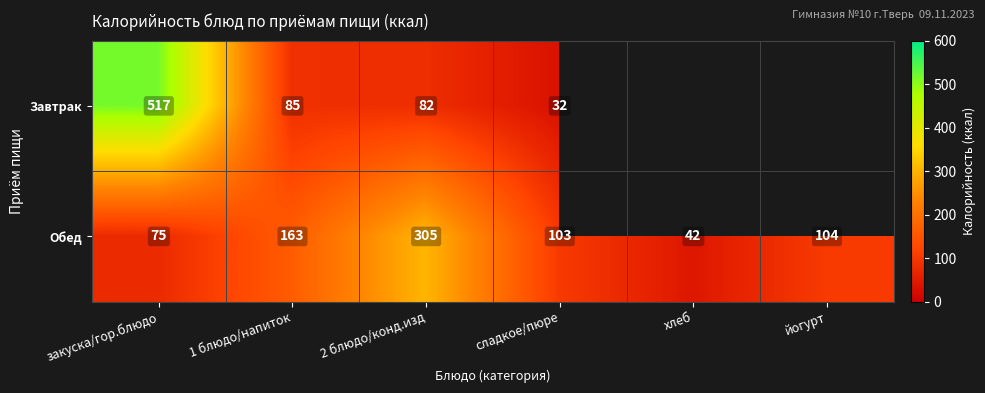

Where does the Обед series first go above 104?

1 блюдо/напиток